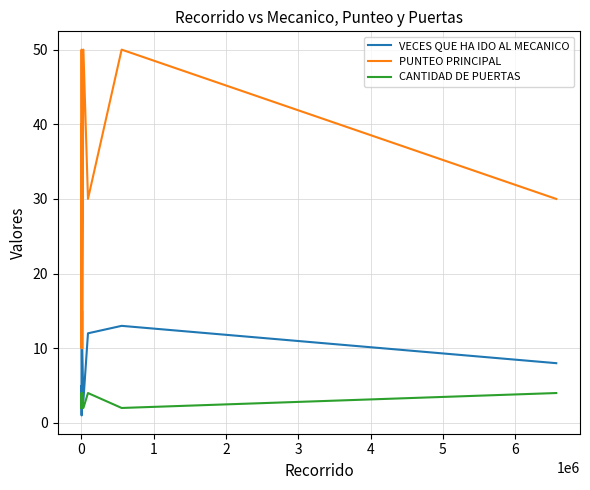

Which series has the largest total across all categories?

PUNTEO PRINCIPAL